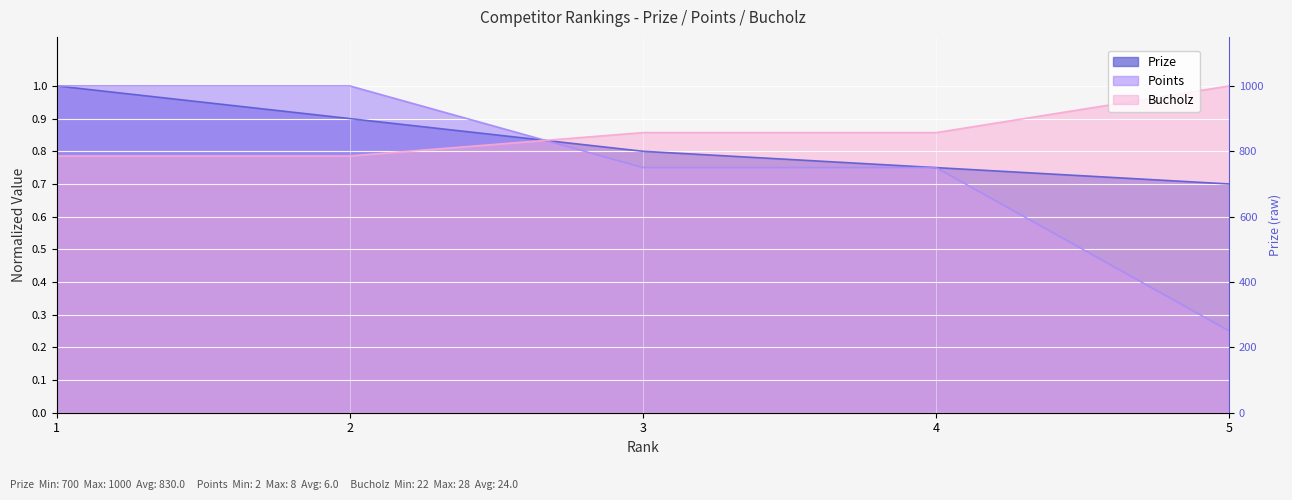

What is the difference between the Prize values at 2 and 4?

0.2